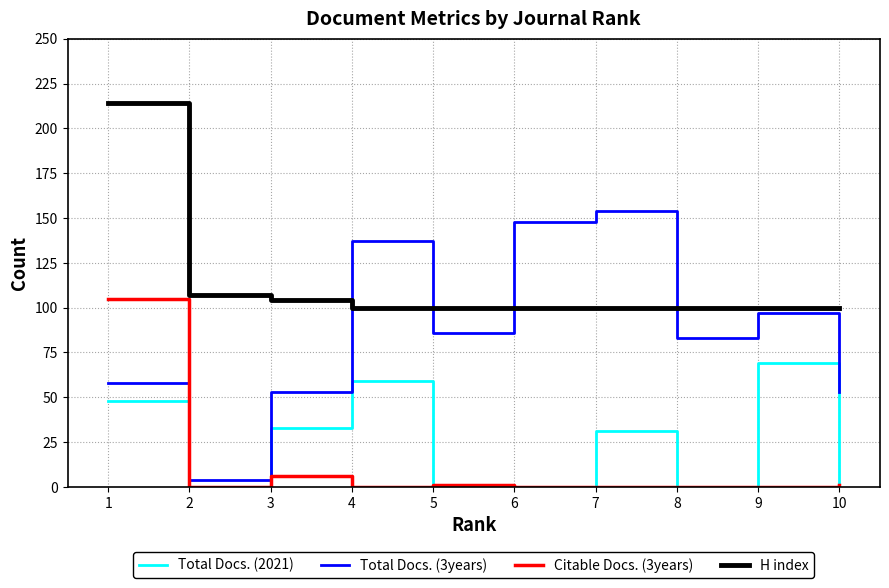

Rank the series at 3 from highest to lowest value.

H index, Total Docs. (3years), Total Docs. (2021), Citable Docs. (3years)